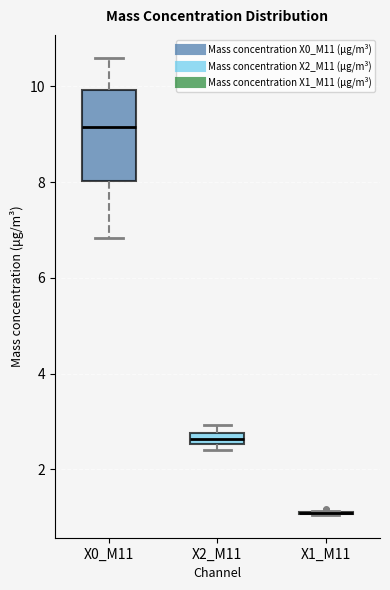

Comparing the boxes themselves (not the whiskers), which one is the tallest?

X0_M11